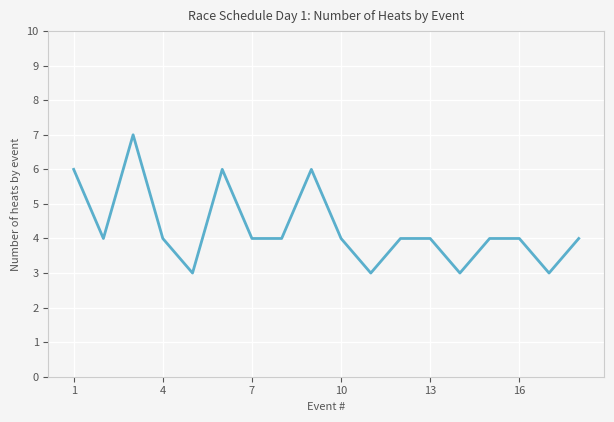

What is the greatest value displayed?

7